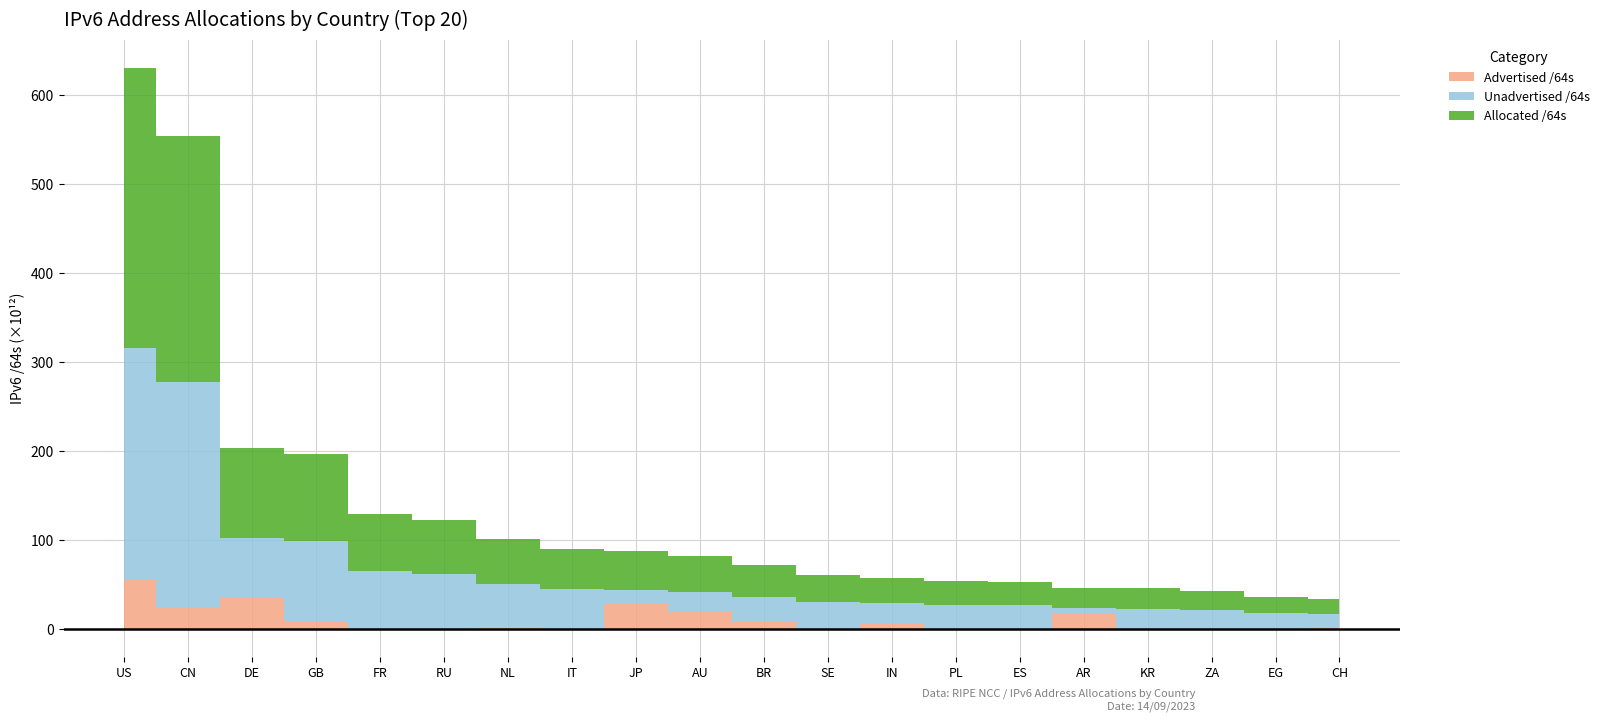

True or false: Allocated /64s has more than 1 points higher than both neighbors.

False